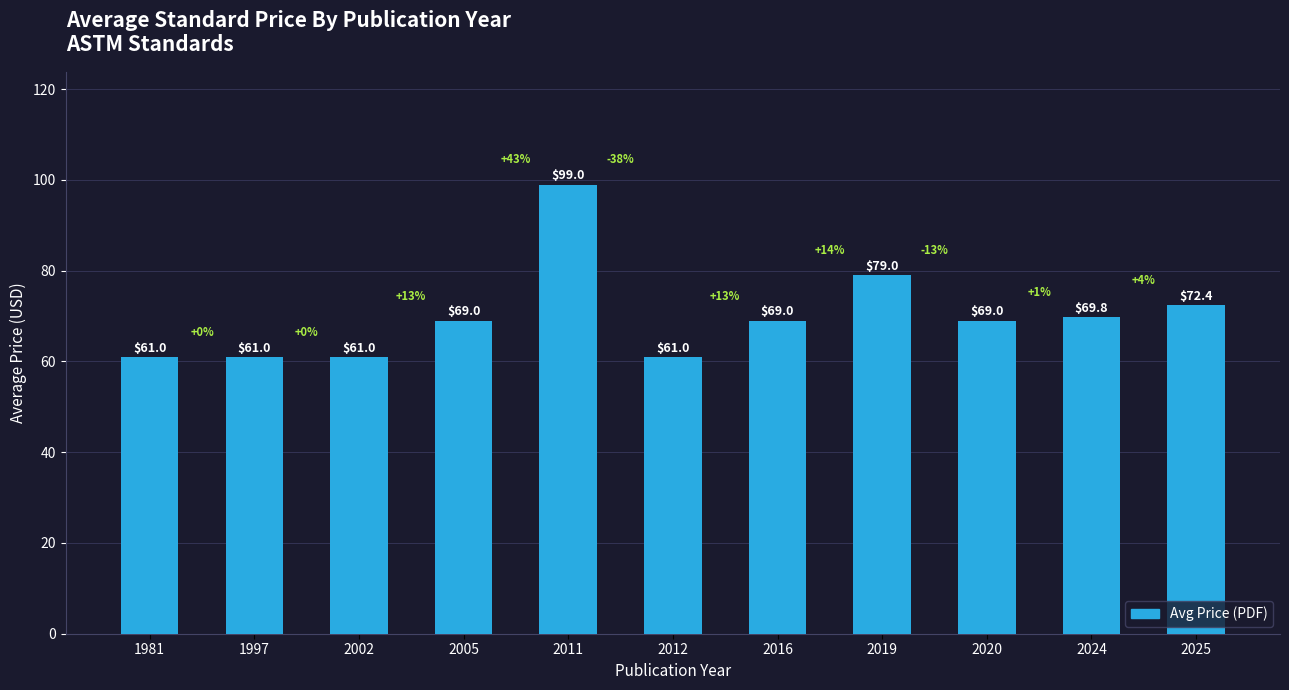

True or false: the data shows 79.8 at 2002.

False